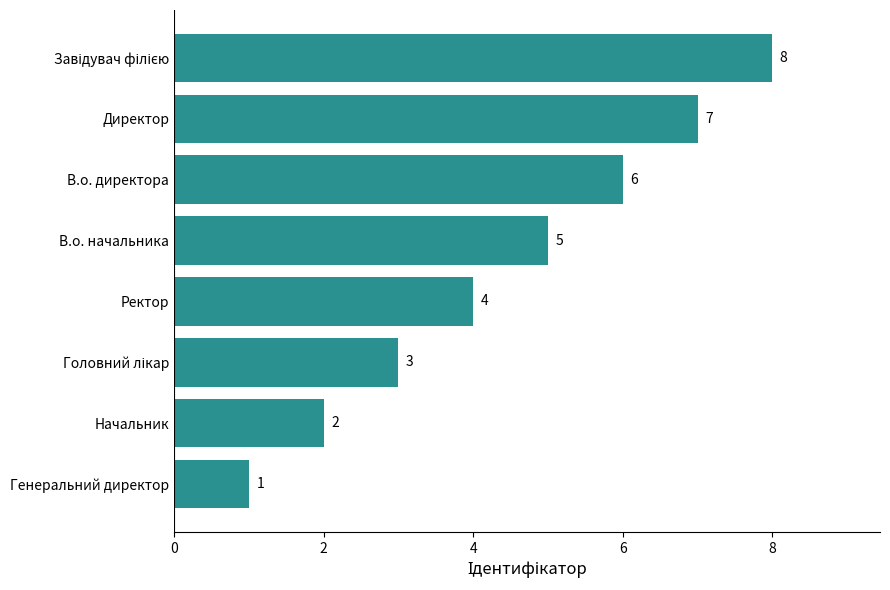

Count the values in the range 3 to 7.

5